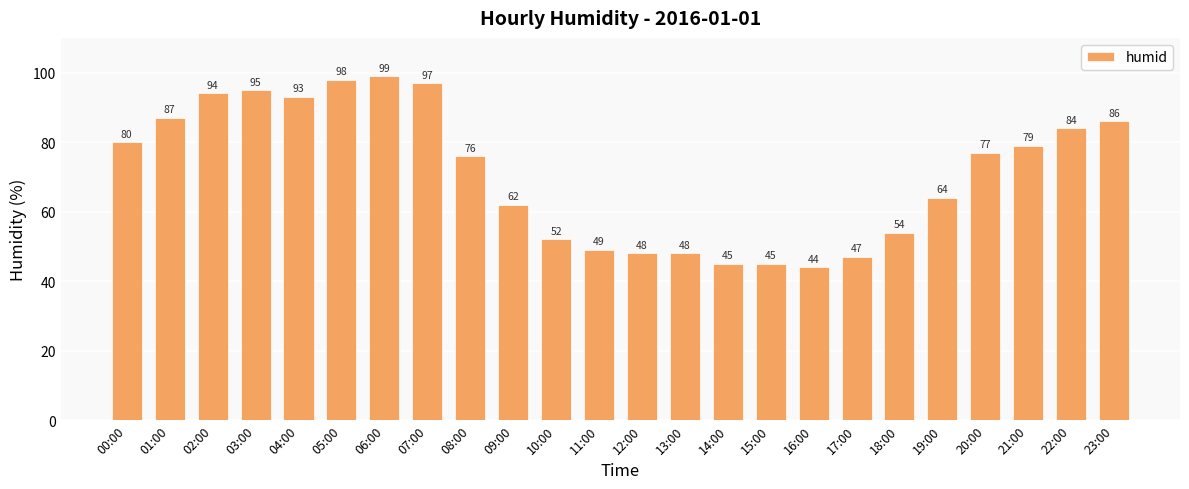

What is the ratio of the value at 08:00 to the value at 10:00?

1.5